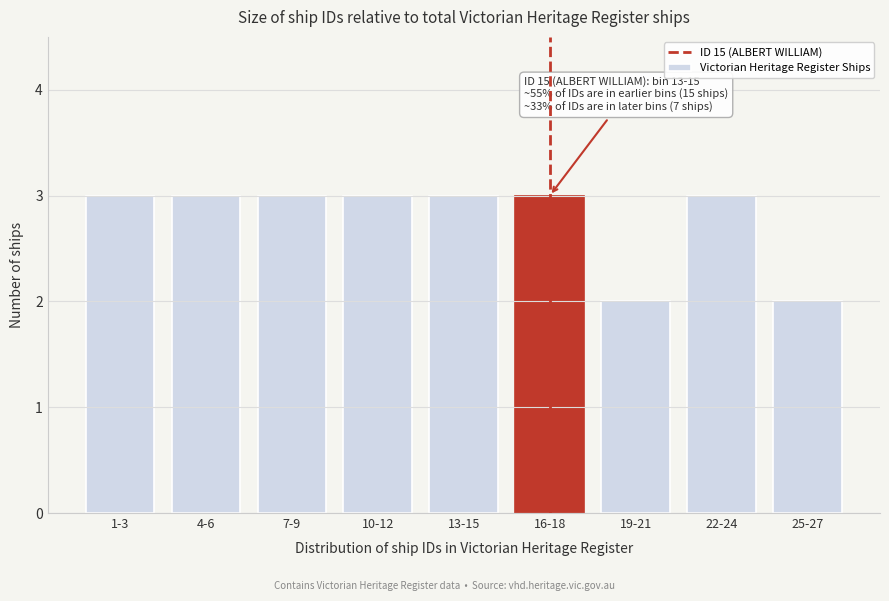

Reading left to right, what are all the values shown in this chart?

1-3=3	4-6=3	7-9=3	10-12=3	13-15=3	16-18=3	19-21=2	22-24=3	25-27=2